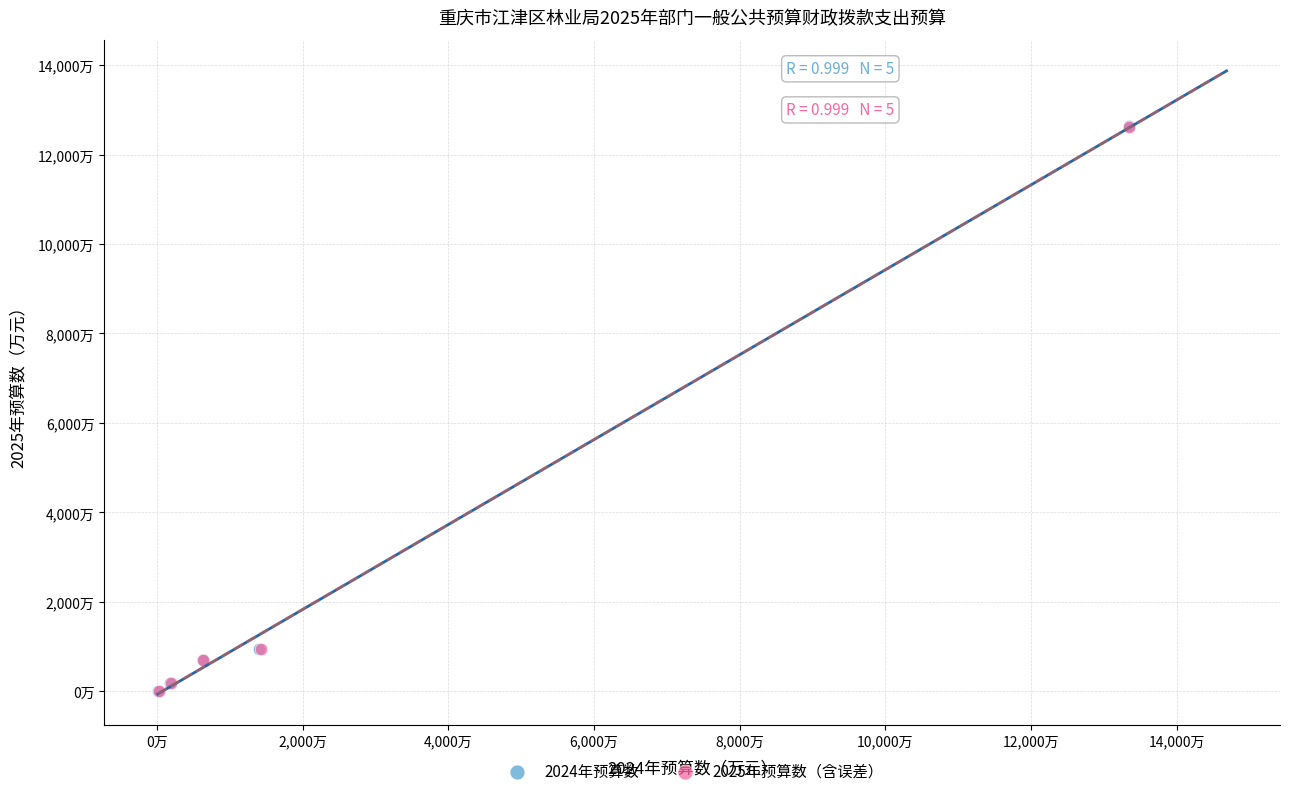

What are all the series names shown in the legend?

2024年预算数, 2025年预算数（含误差）